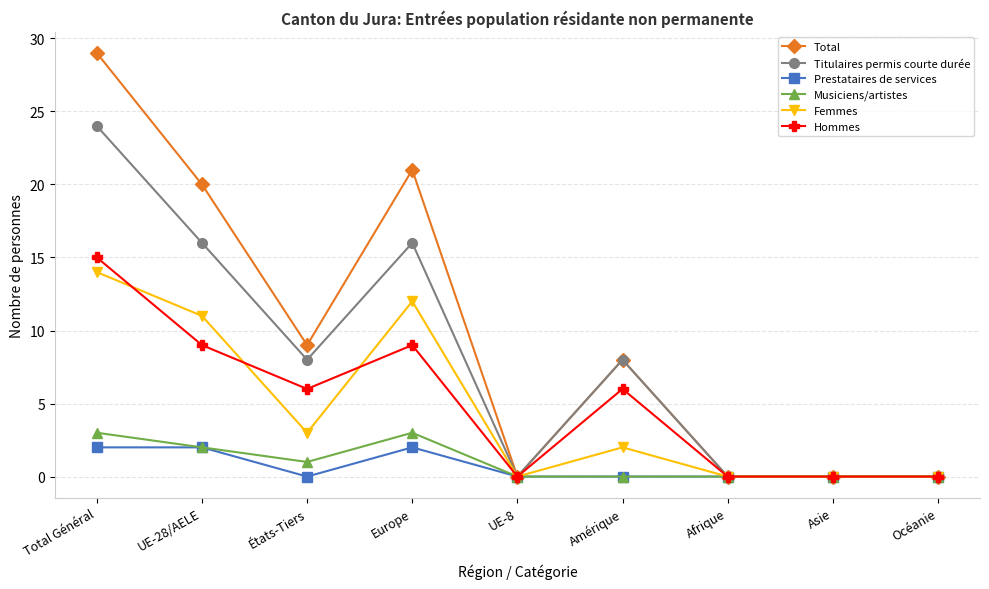

Reading right to left, transcribe all the data shown in this chart.

Total: 0	0	0	8	0	21	9	20	29
Titulaires permis courte durée: 0	0	0	8	0	16	8	16	24
Prestataires de services: 0	0	0	0	0	2	0	2	2
Musiciens/artistes: 0	0	0	0	0	3	1	2	3
Femmes: 0	0	0	2	0	12	3	11	14
Hommes: 0	0	0	6	0	9	6	9	15